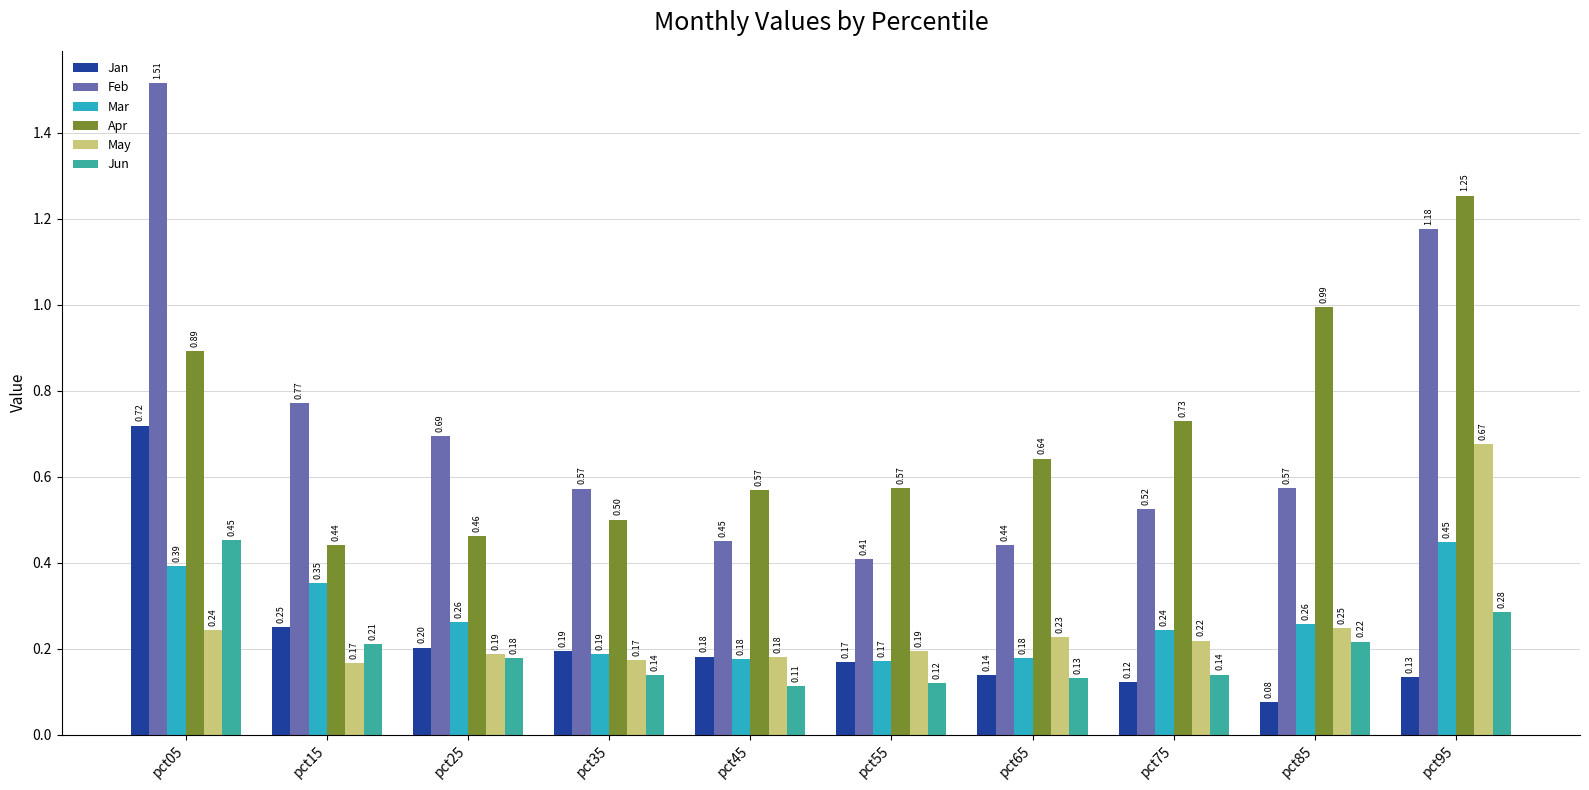

What is the difference between the second highest and second lowest values in the Apr series?

0.5